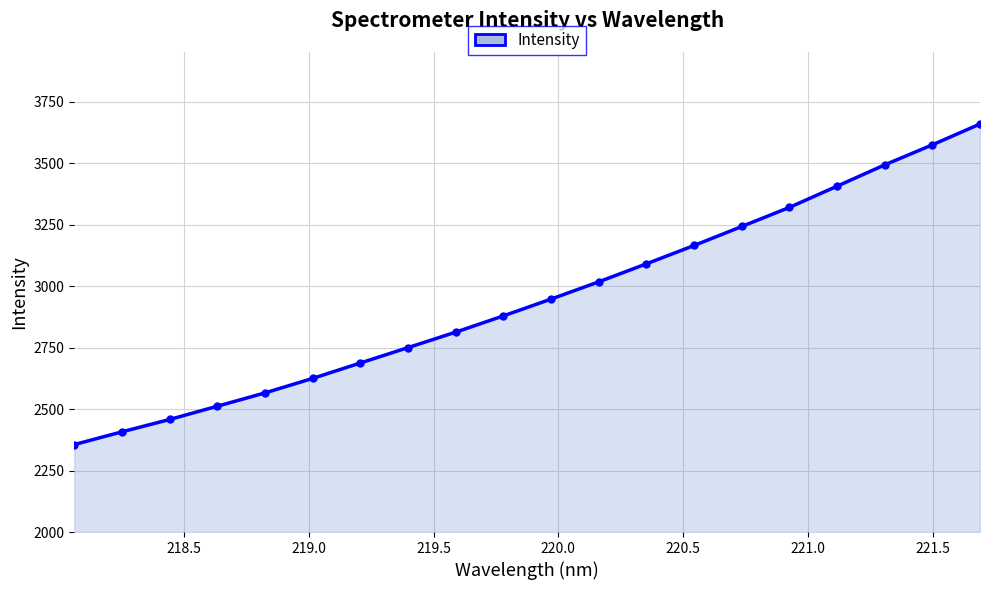

What is the difference between the second highest and minimum values?

1218.9